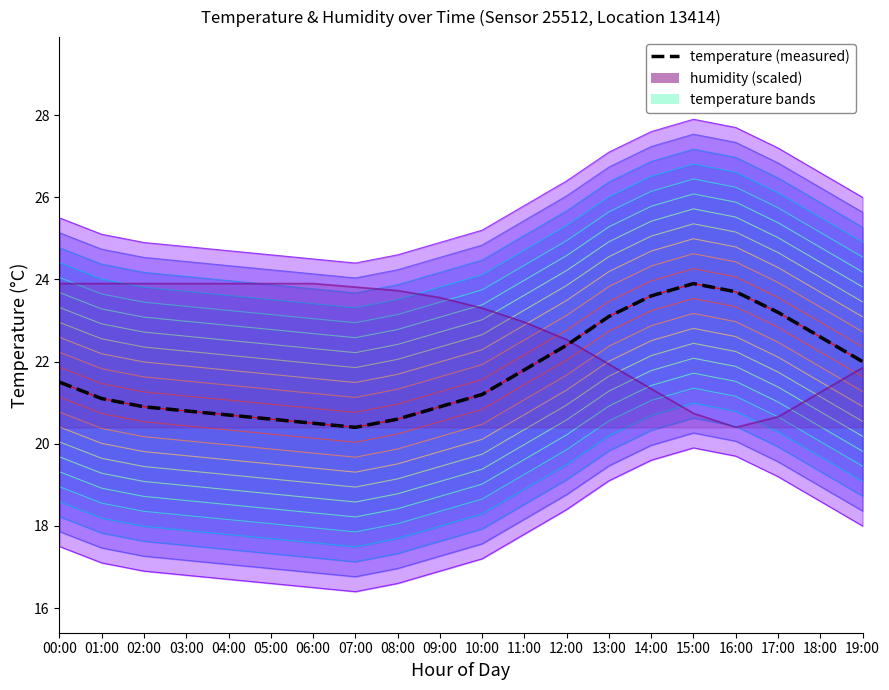

Which has a higher value, 06:00 or 03:00?

03:00